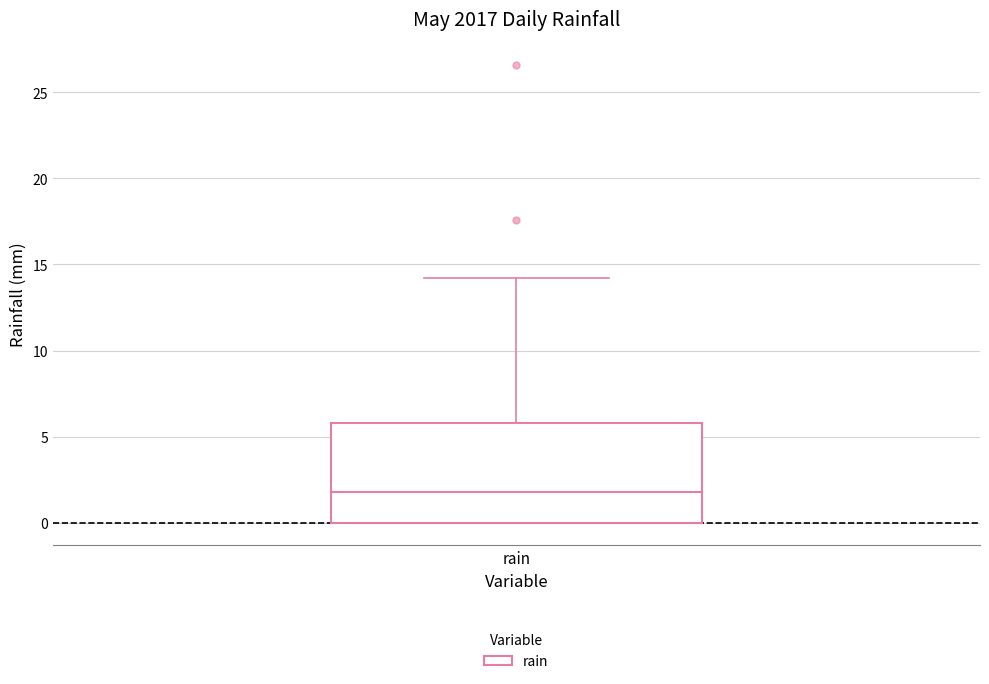

Read this box plot against the y-axis: the position of the median line, the range covered by the box, and the ends of both whiskers. The values are not printed on the chart, so give them approximately, as read against the axis.

median 2, box 0 to 6, whiskers 0 to 14